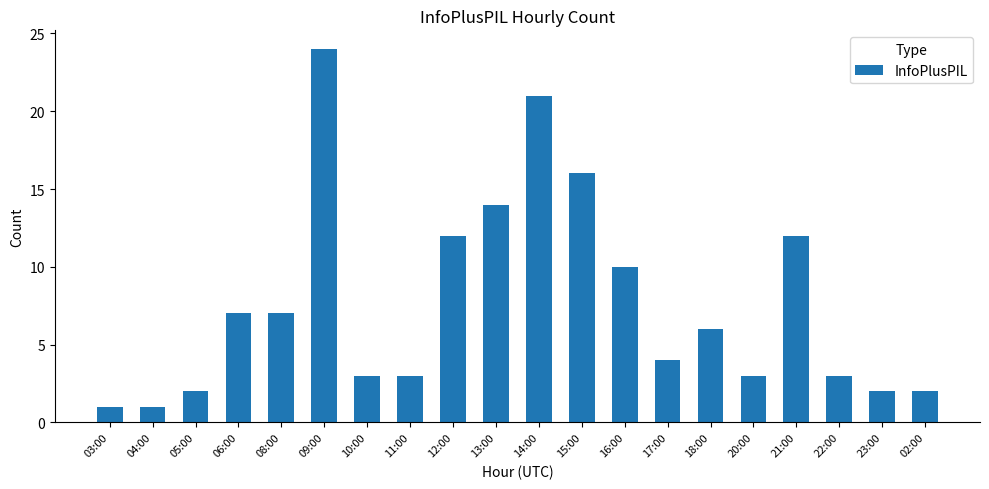

Approximately how many times larger is the value at 03:00 compared to 05:00?

0.5